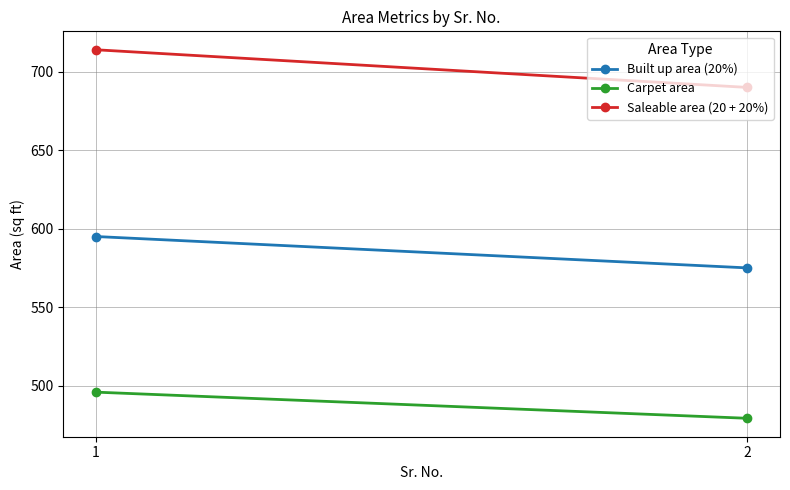

What value does the Built up area (20%) series have at 1?

595.0